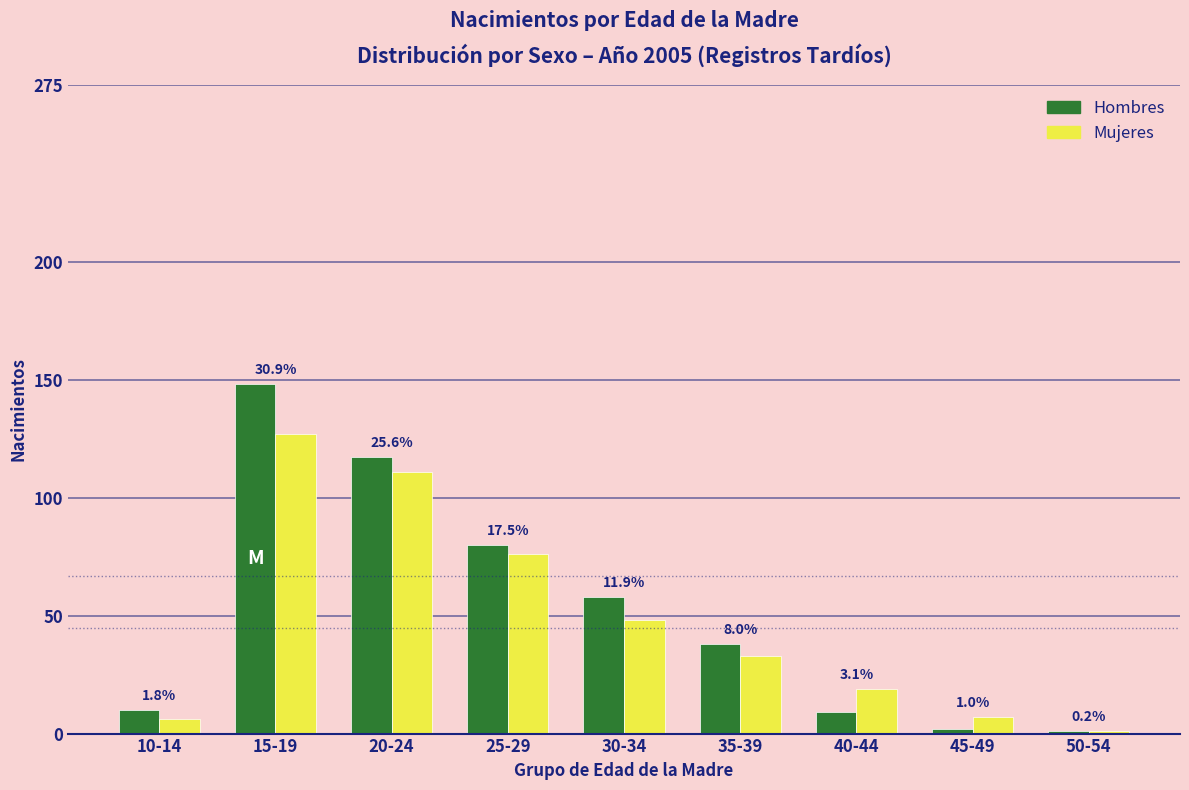

How many bars are there in total?

18